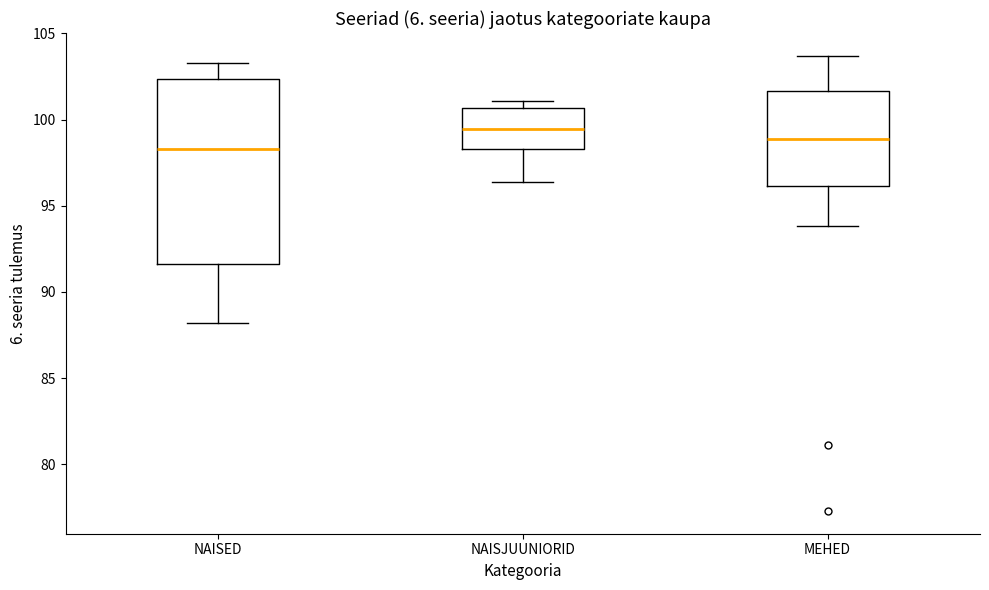

Where does the upper whisker of the box for MEHED end on the y-axis? The values are not printed on the chart, so give them approximately, as read against the axis.

103.5